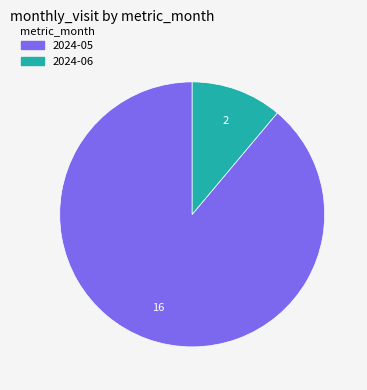

Combined, do 2024-05 and 2024-06 account for over 50%?

Yes